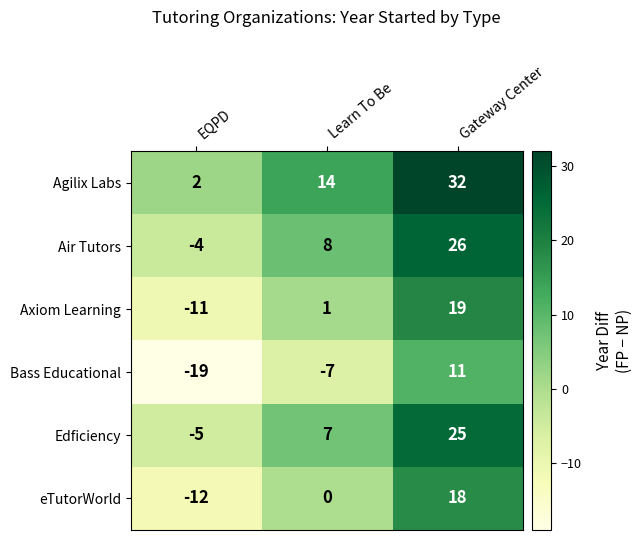

At which label is Agilix Labs closest to 17?

Learn To Be